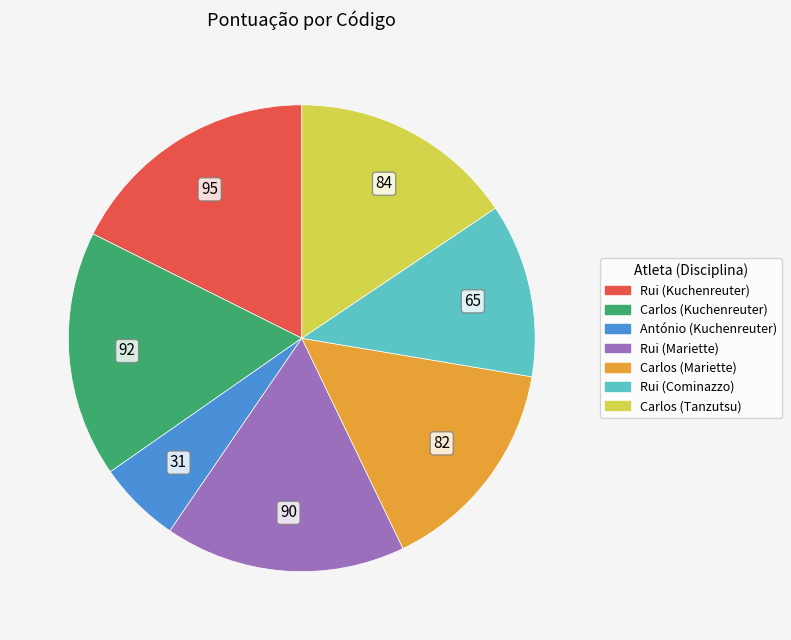

Is there a majority slice in this chart?

No